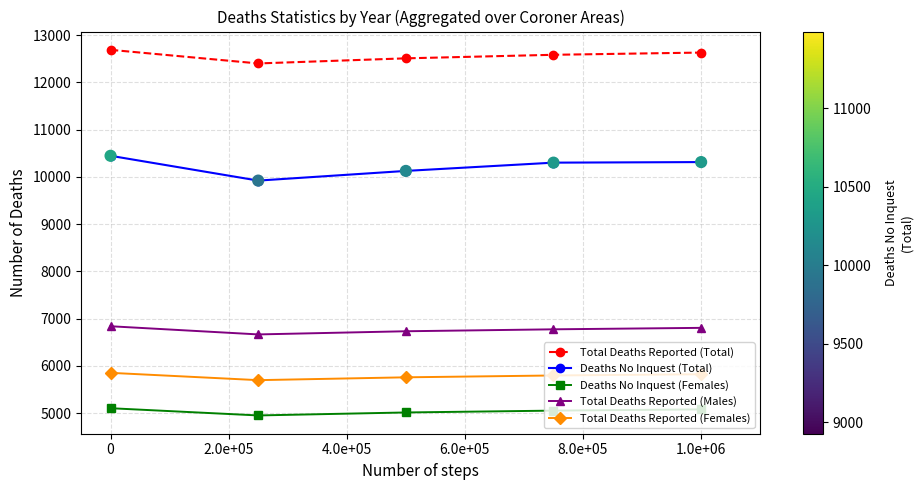

What are all the series names shown in the legend?

Total Deaths Reported (Total), Deaths No Inquest (Total), Deaths No Inquest (Females), Total Deaths Reported (Males), Total Deaths Reported (Females)